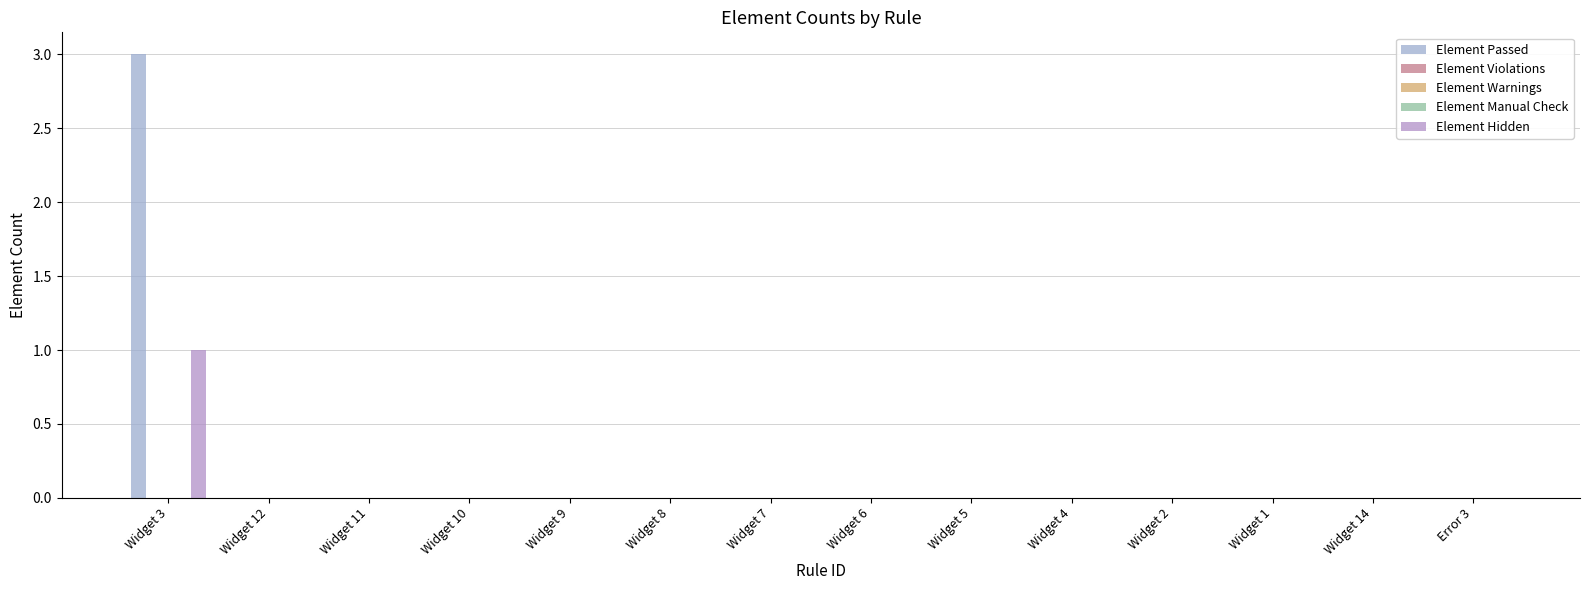

Which series has the largest range (max minus min)?

Element Passed